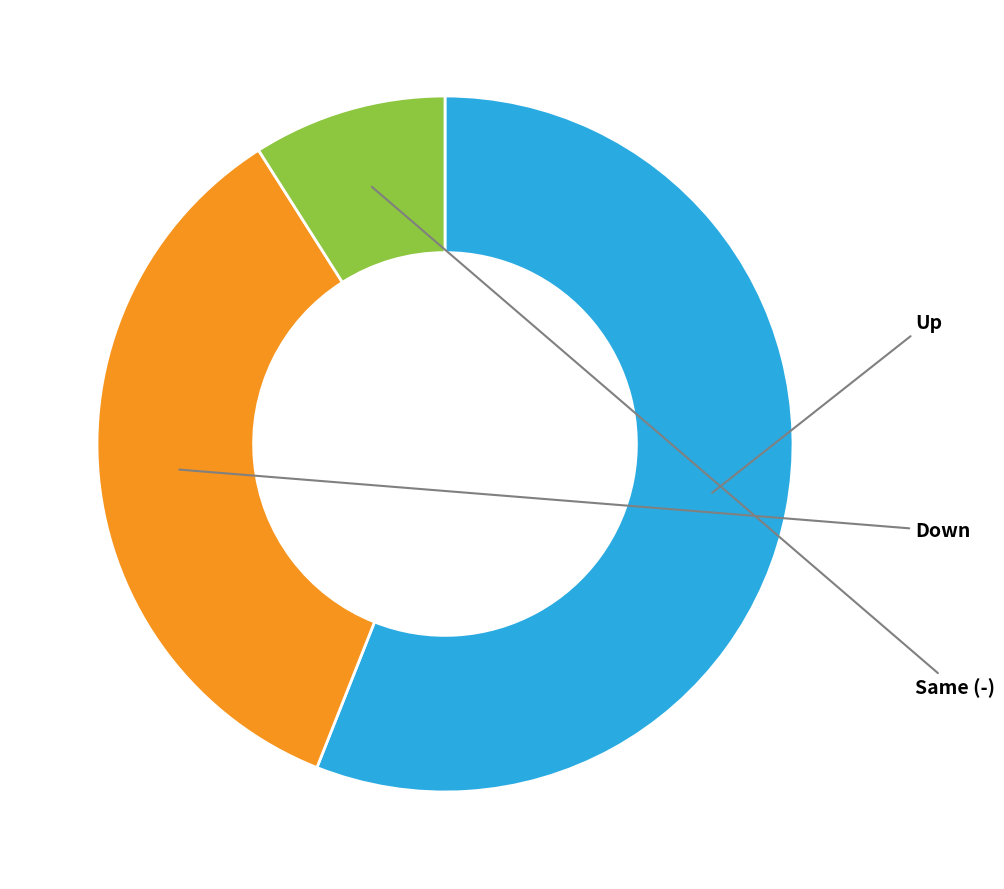

Is there a majority slice in this chart?

Yes